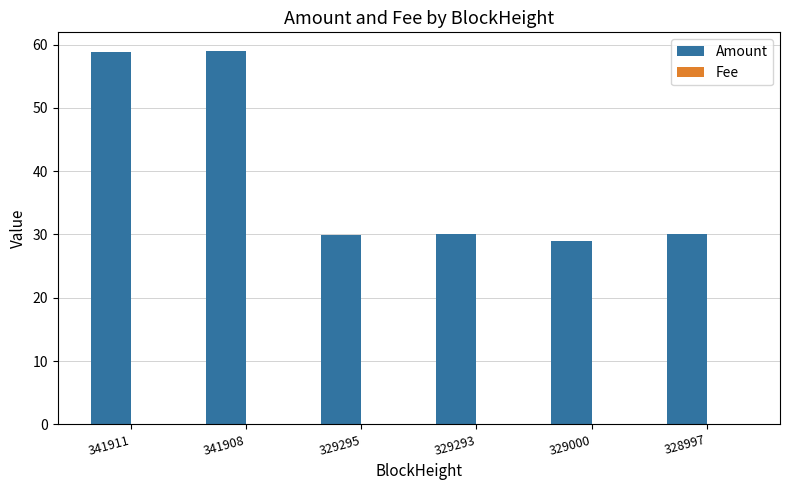

The Amount series shows 29.9 at 329295. True or false?

True